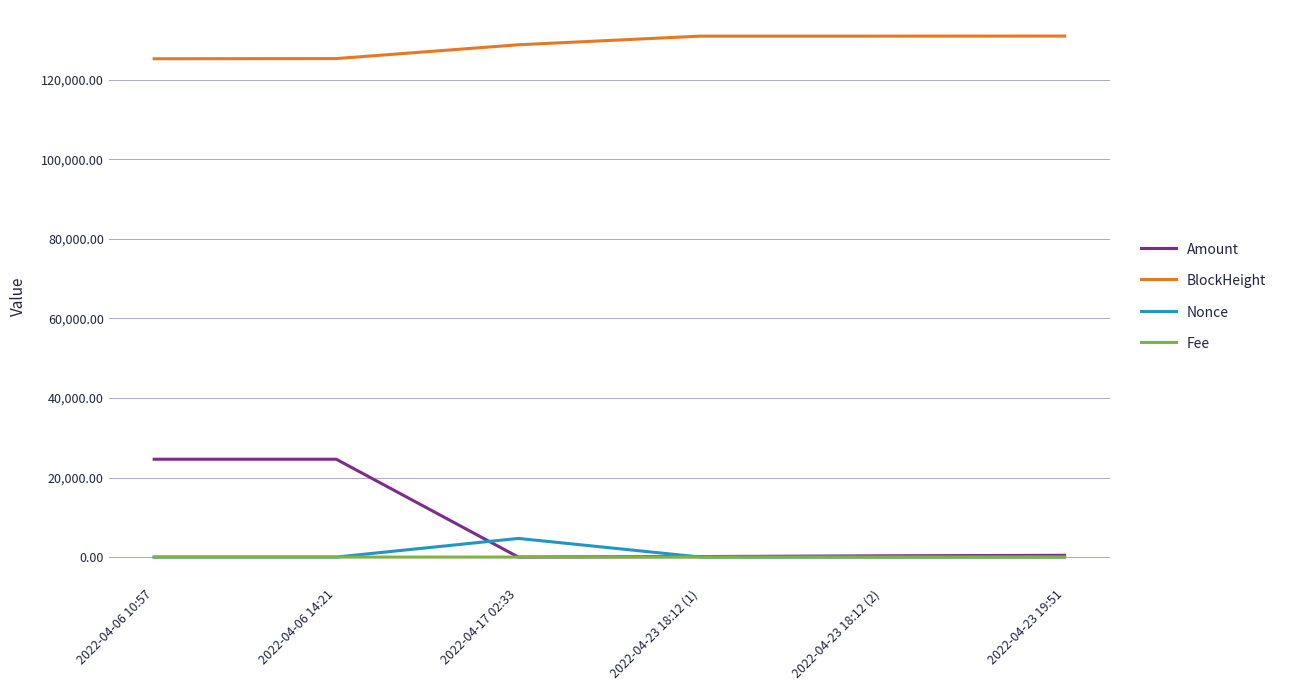

Which series changed the most between 2022-04-06 14:21 and 2022-04-23 19:51?

Amount